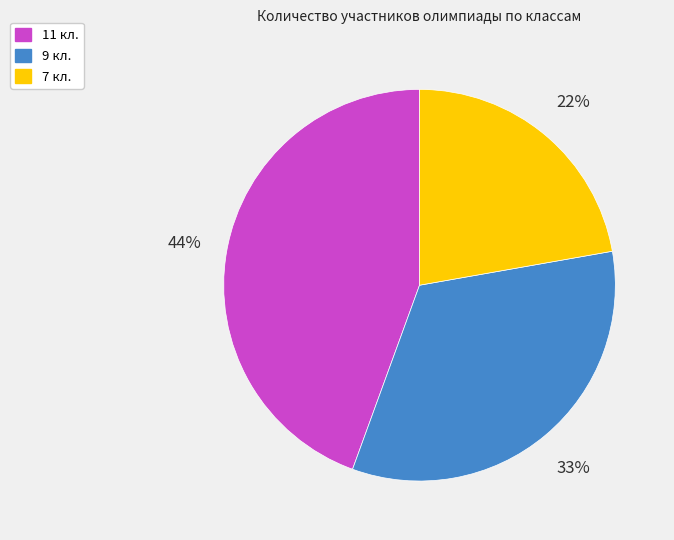

How many segments does this pie chart have?

3